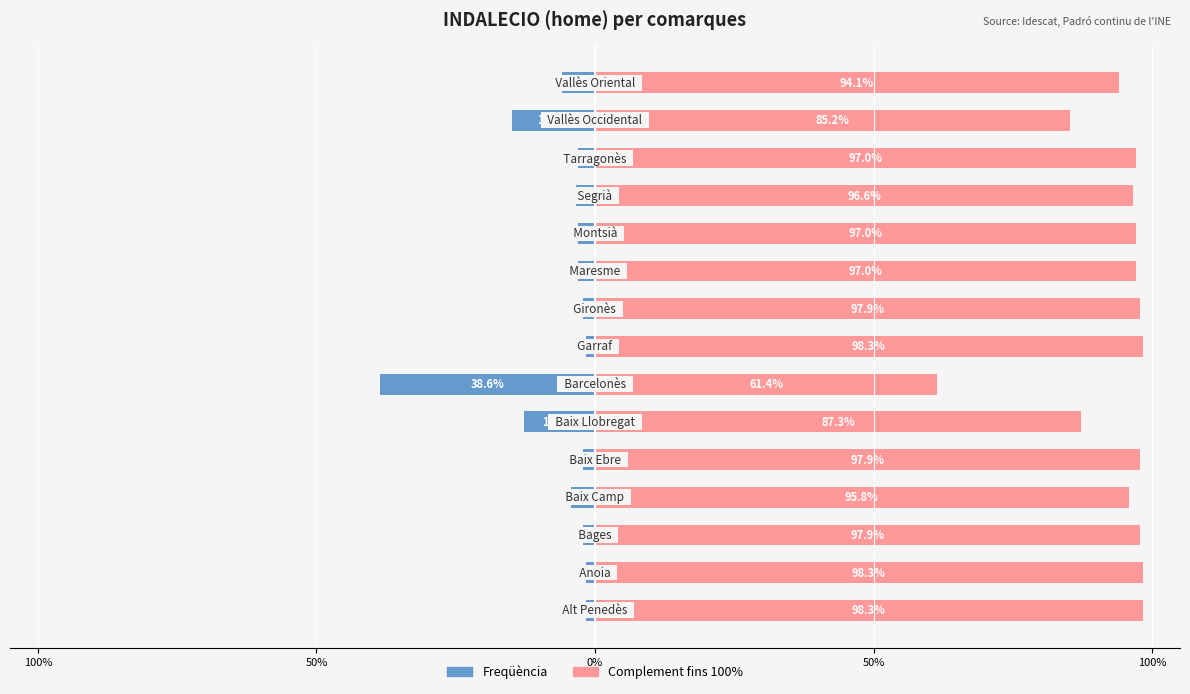

Which series has the largest range (max minus min)?

Freqüència